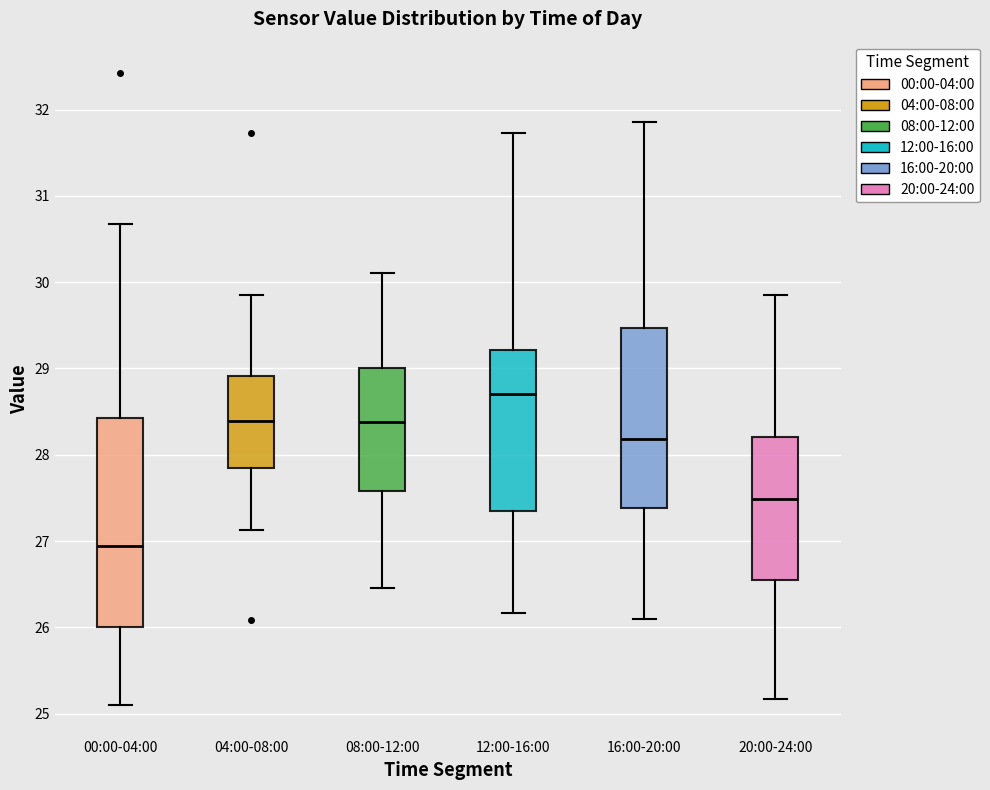

Reading left to right, read every box against the y-axis: the position of its median line, the range the box covers, and the ends of its whiskers. The values are not printed on the chart, so give them approximately, as read against the axis.

00:00-04:00: median 26.9, box 26.0 to 28.4, whiskers 25.1 to 30.7
04:00-08:00: median 28.4, box 27.8 to 28.9, whiskers 27.1 to 29.9
08:00-12:00: median 28.4, box 27.6 to 29.0, whiskers 26.5 to 30.1
12:00-16:00: median 28.7, box 27.3 to 29.2, whiskers 26.2 to 31.7
16:00-20:00: median 28.2, box 27.4 to 29.5, whiskers 26.1 to 31.9
20:00-24:00: median 27.5, box 26.5 to 28.2, whiskers 25.2 to 29.9